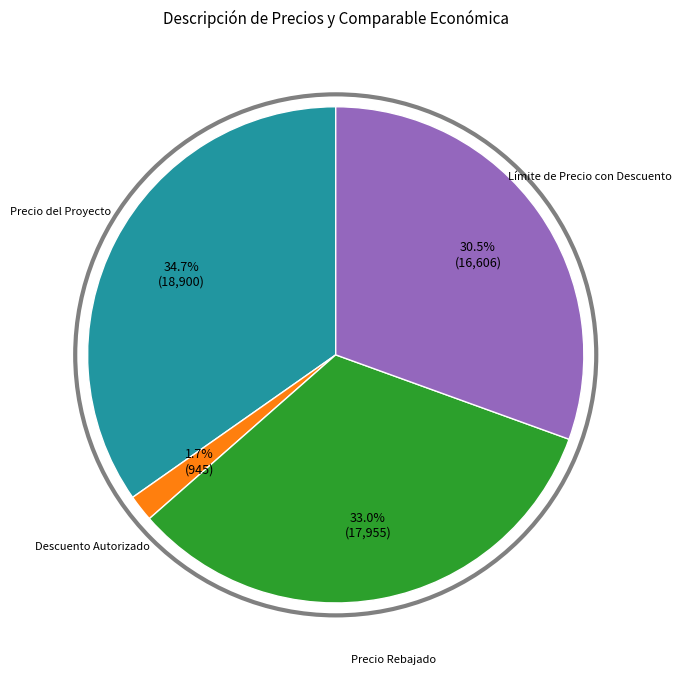

True or false: Precio Rebajado accounts for 33% of the total.

True